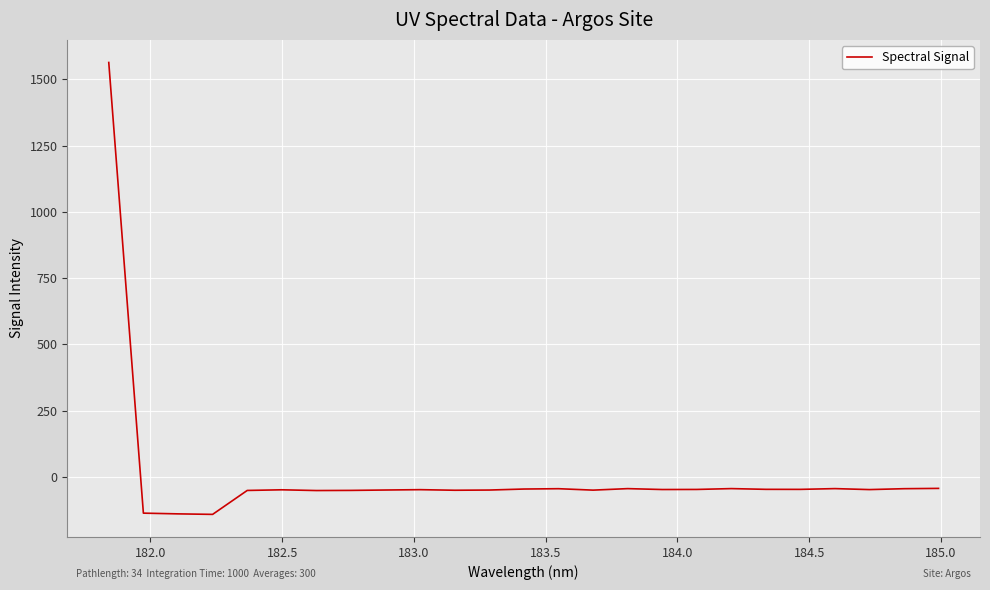

What is the minimum value shown in the chart?

-141.9